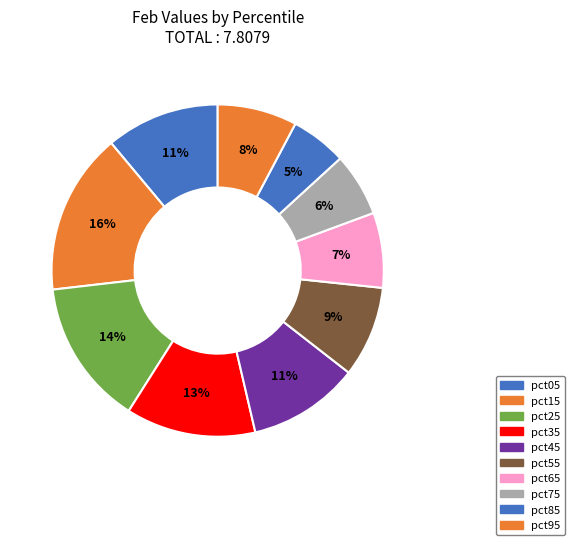

What is the total percentage of pct65 and pct85?

12.8%